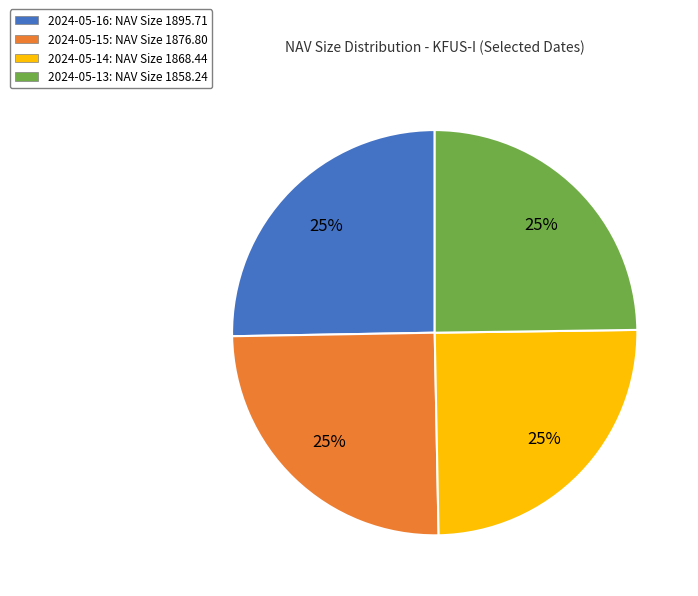

Does any single category account for the majority?

No